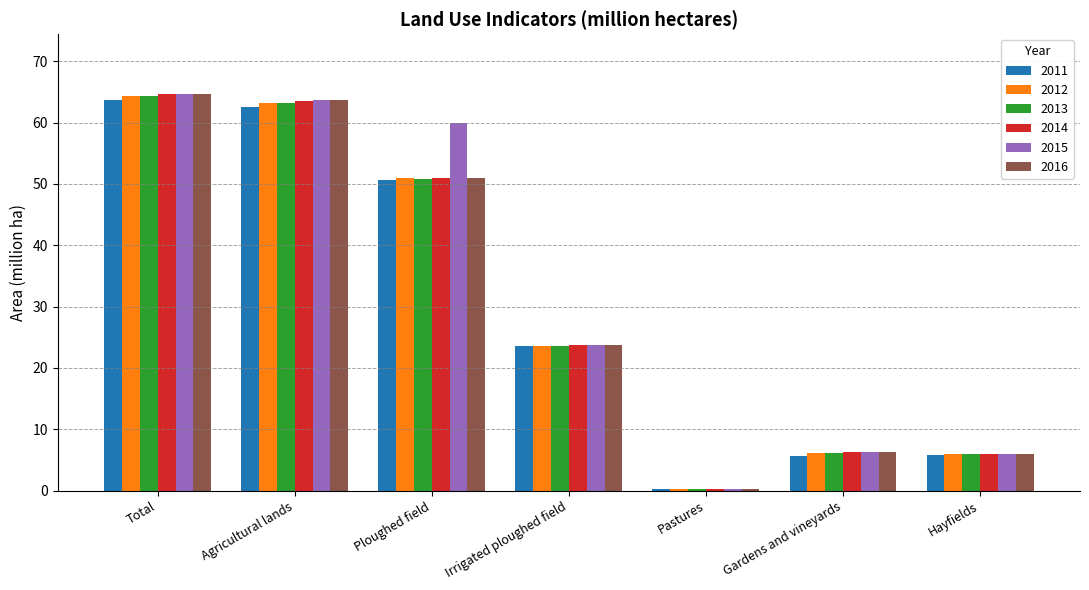

How many values in the 2016 series exceed 23?

4